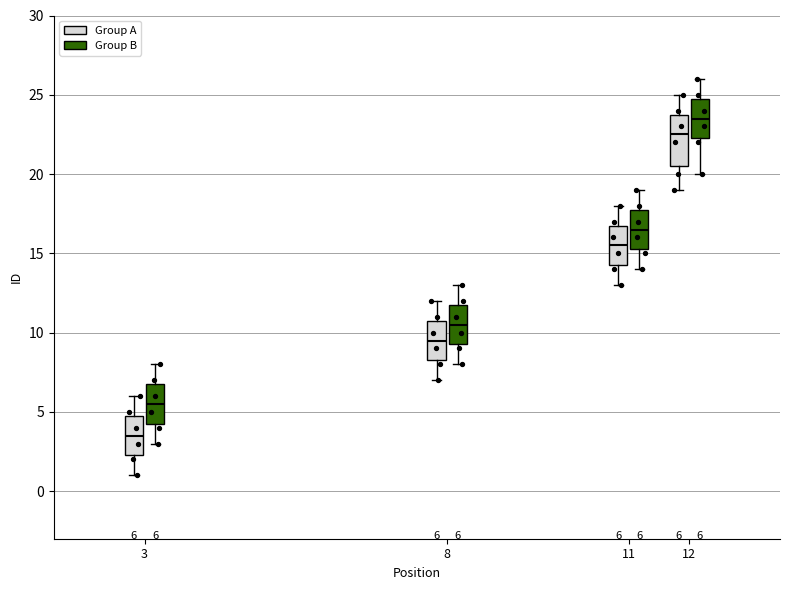

Which box's median line is the highest?

12 (Group B)